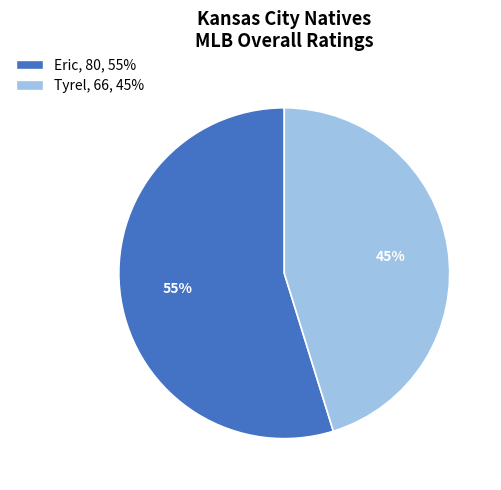

Which has a higher value, Eric or Tyrel?

Eric